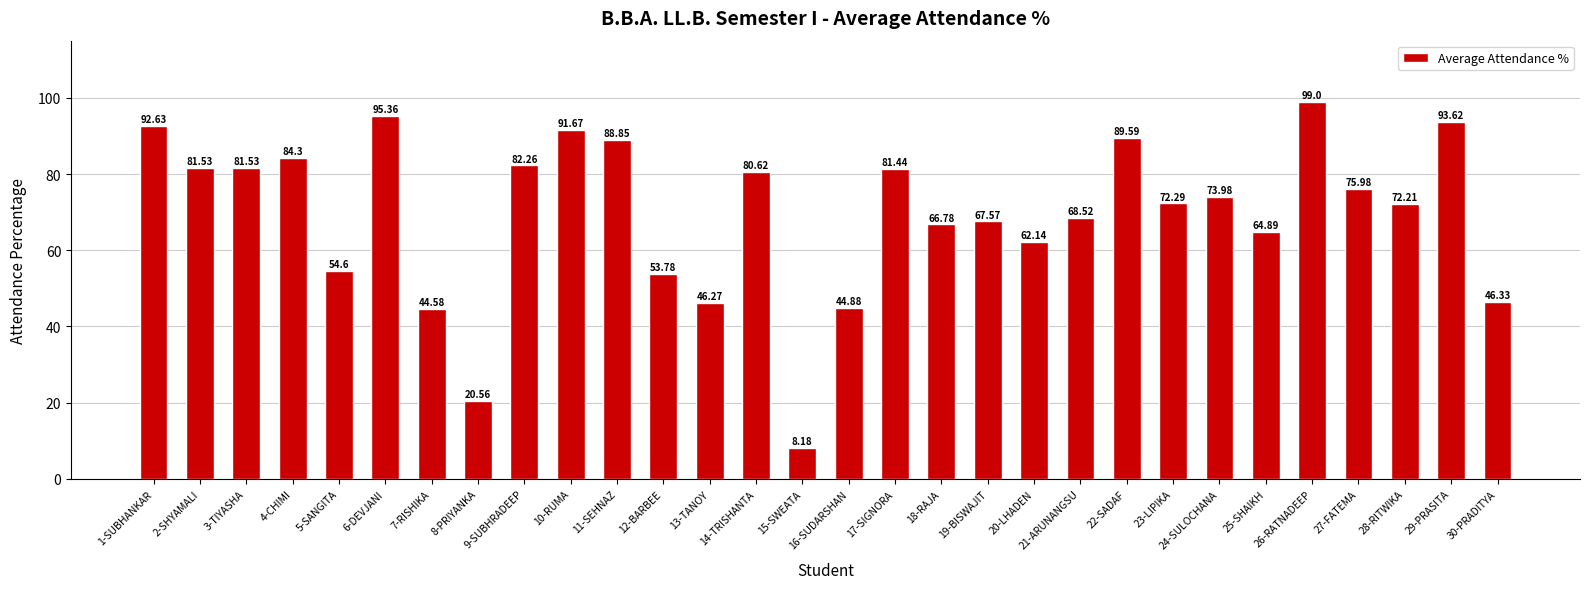

Approximately how many times larger is the value at 23-LIPIKA compared to 16-SUDARSHAN?

1.6